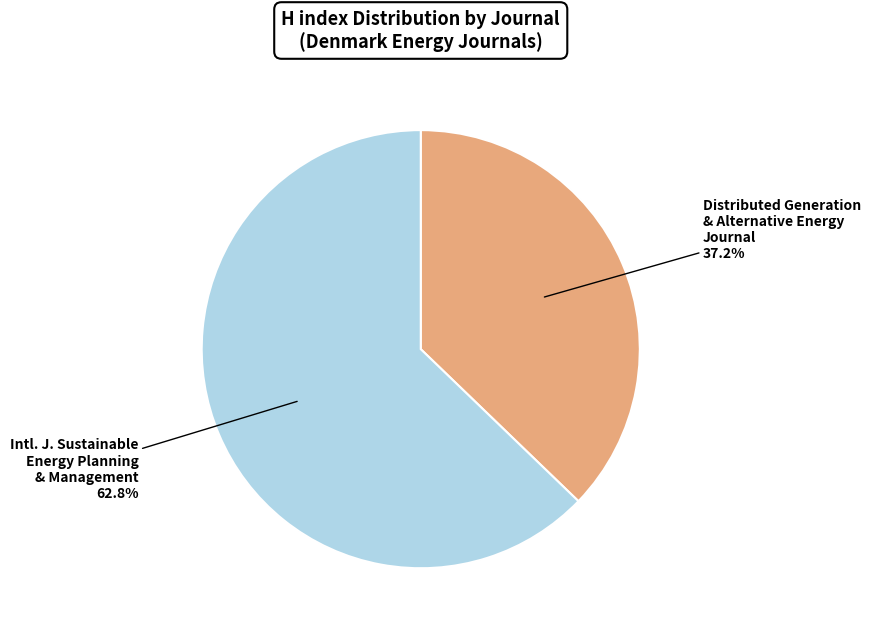

Does any single category account for the majority?

Yes